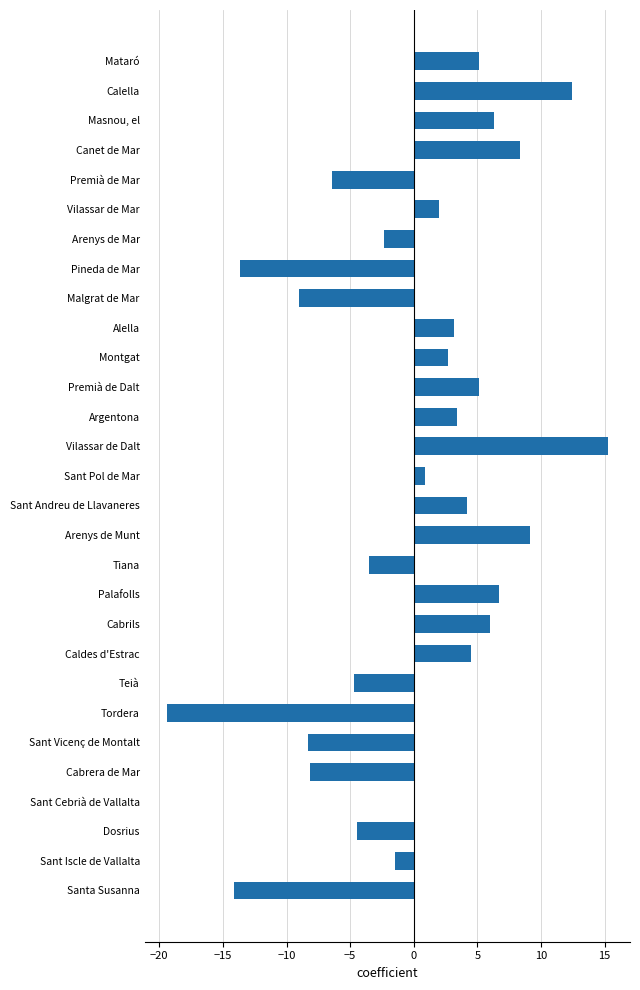

What is the maximum value shown in the chart?

15.3